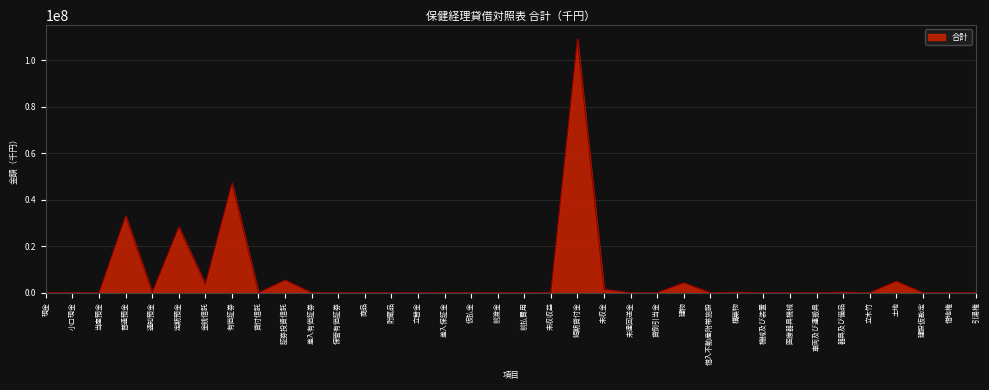

The value at 貯蔵品 is 49196. True or false?

True